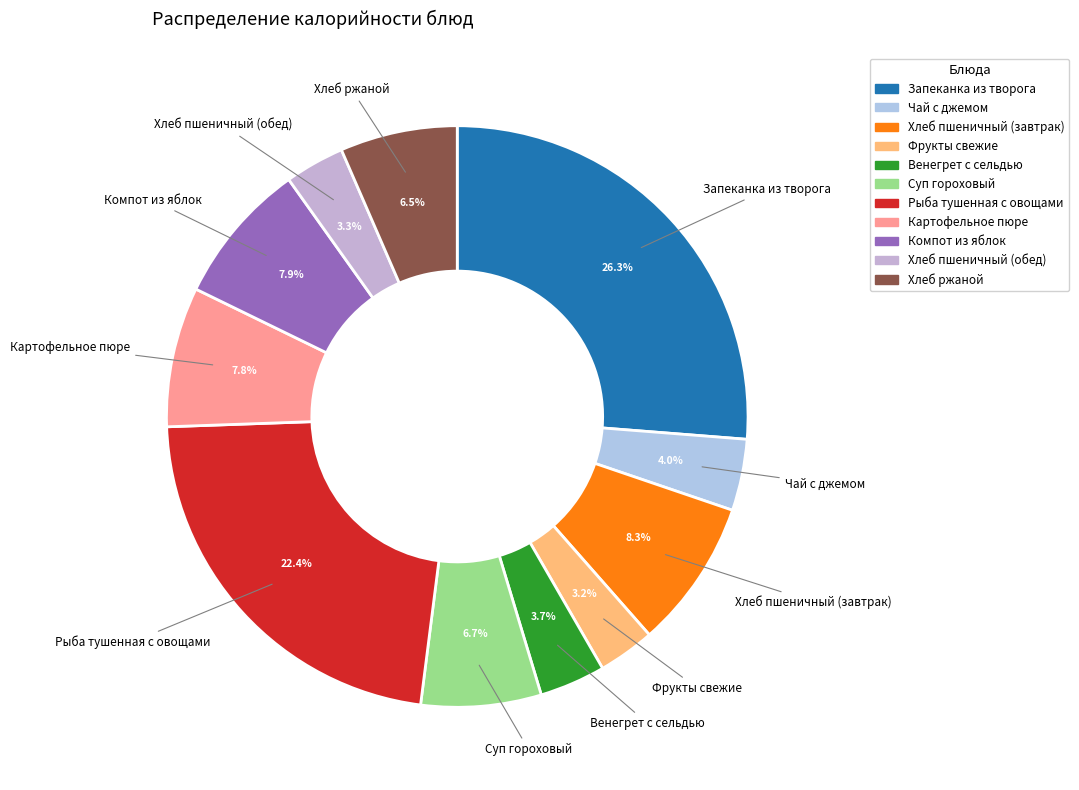

What is the ratio of the value at Венегрет с сельдью to the value at Компот из яблок?

0.5